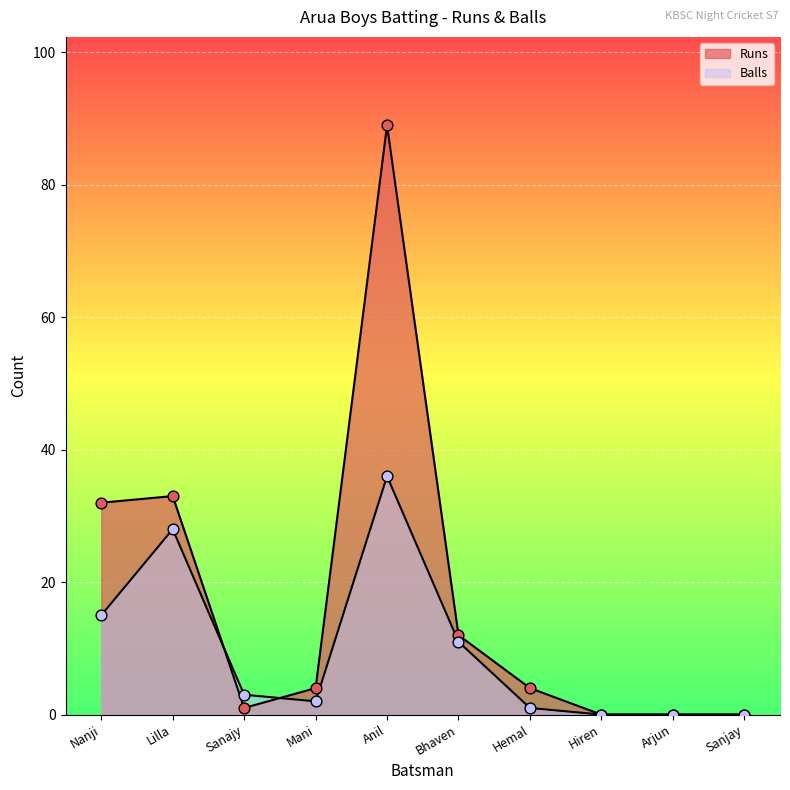

Is the value of Balls at Hemal greater than the value of Runs at Lilla?

No